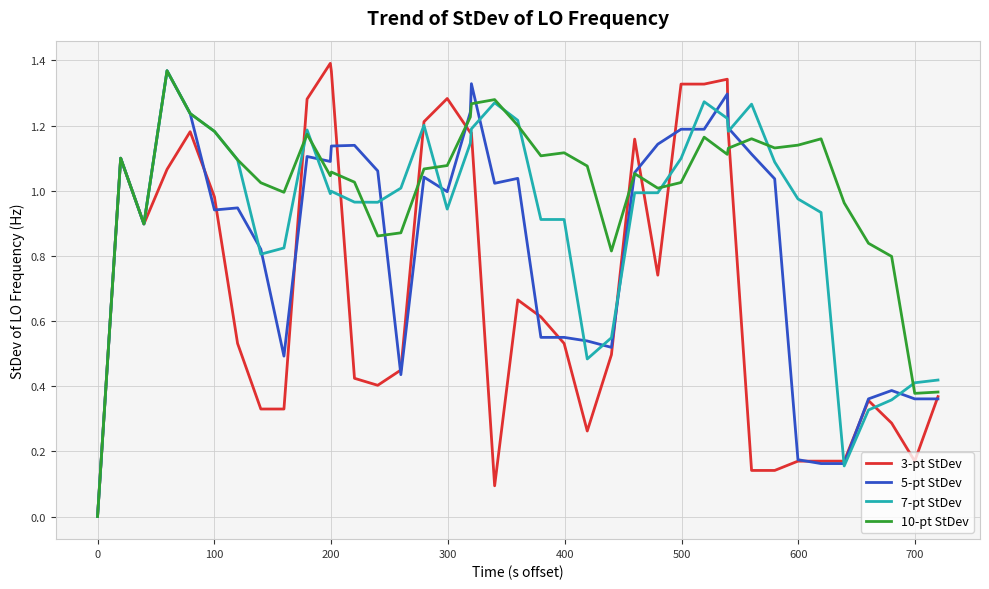

Which series has the largest total across all categories?

10-pt StDev